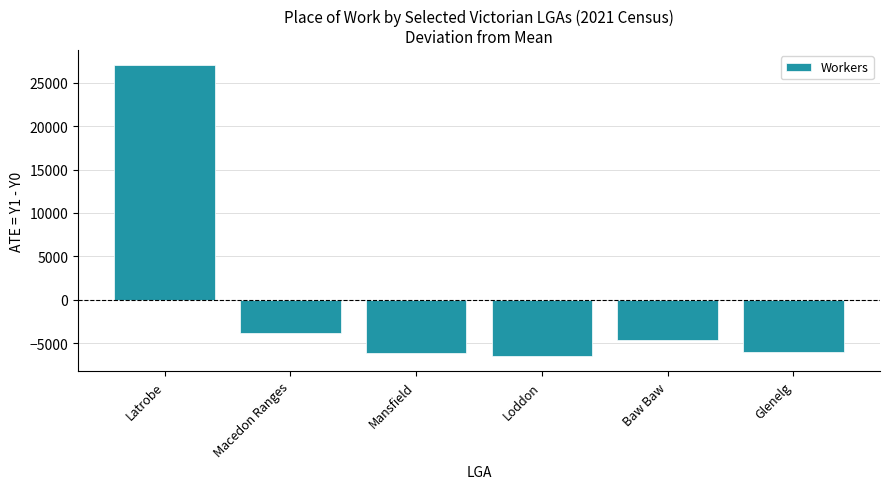

At which label does the data first exceed -4625?

Latrobe